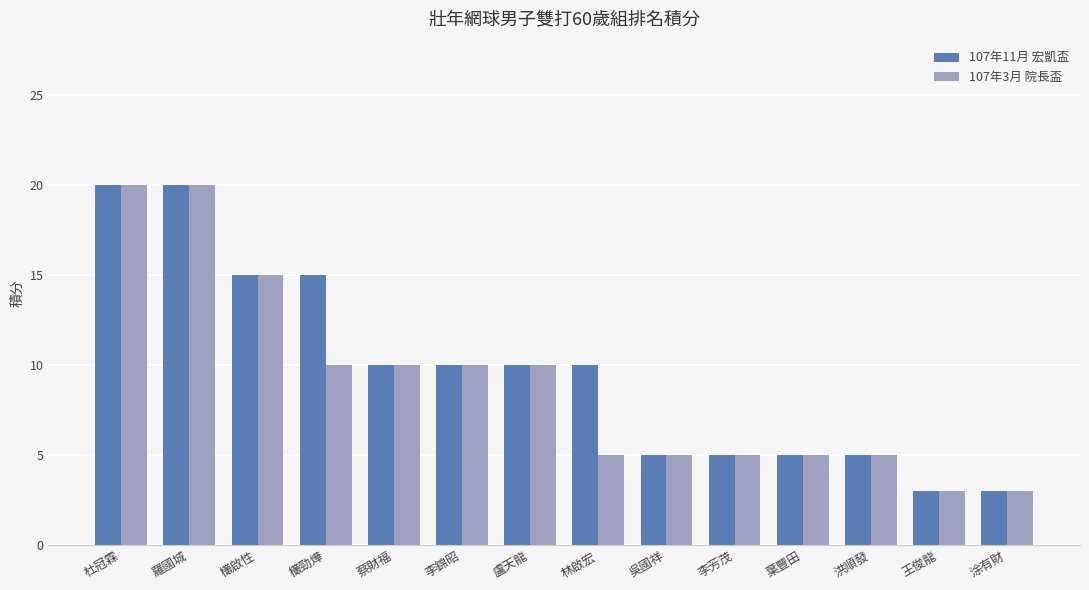

What position from the left is 李芳茂?

10